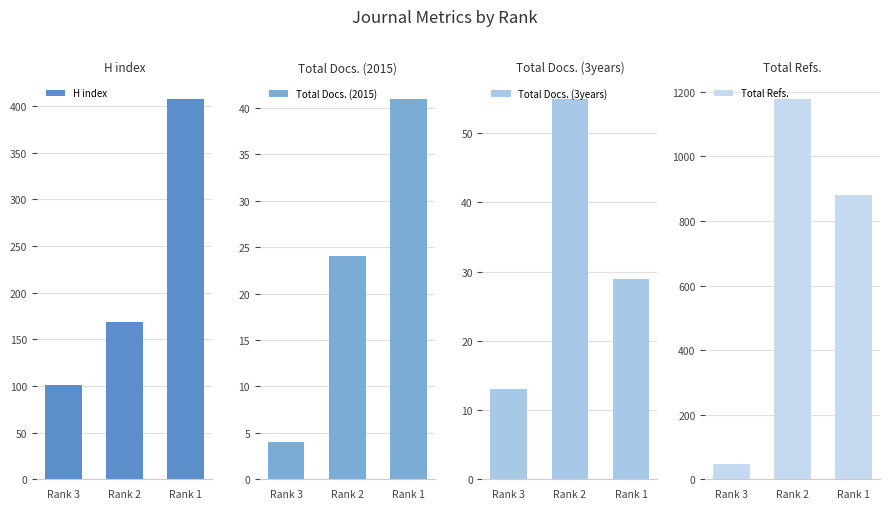

List the series in order of their peak value, highest first.

Total Refs., H index, Total Docs. (3years), Total Docs. (2015)